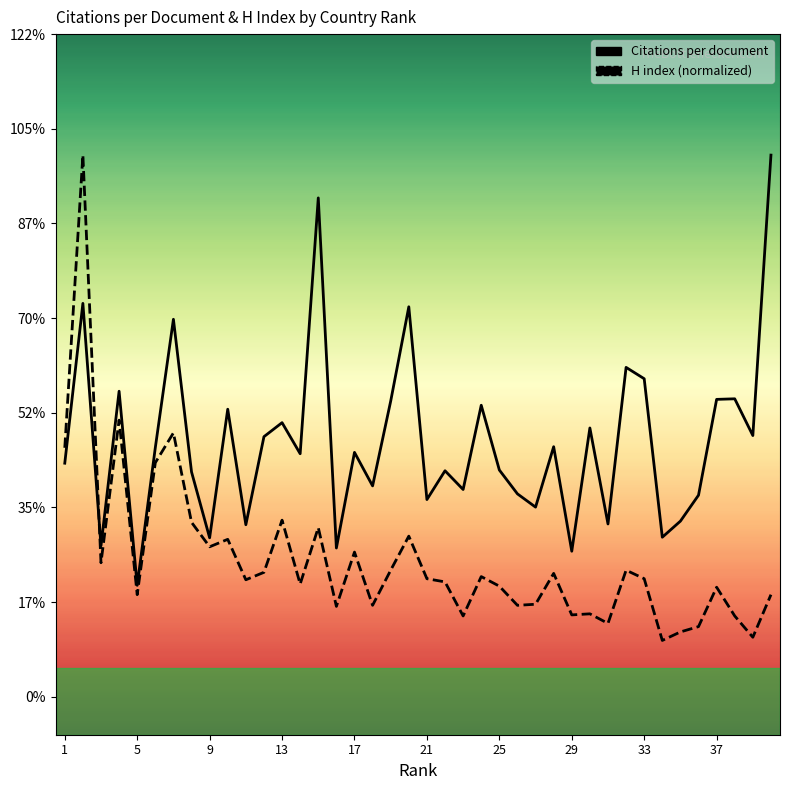

In Citations per document, how many points are lower than both neighbors (excluding endpoints)?

14